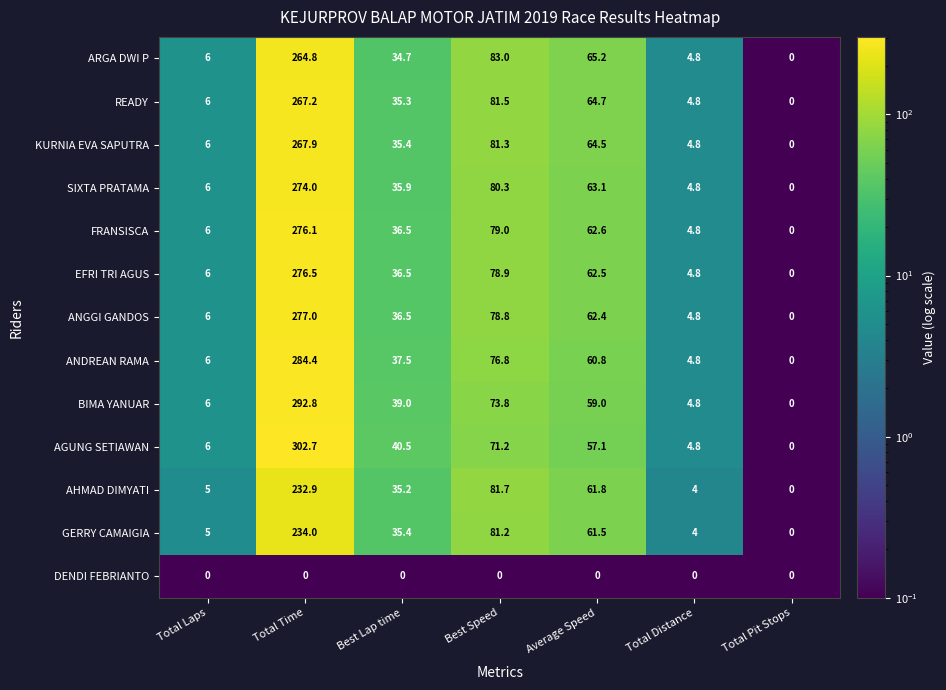

What is the spread (max minus min) of values at Total Distance?

4.8